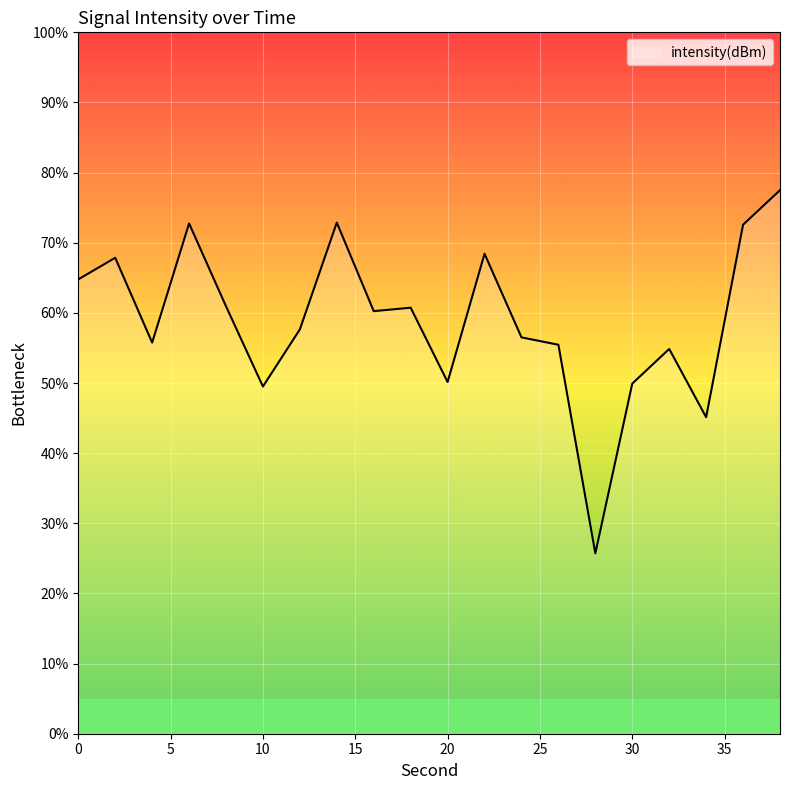

What is the minimum value shown in the chart?

25.7